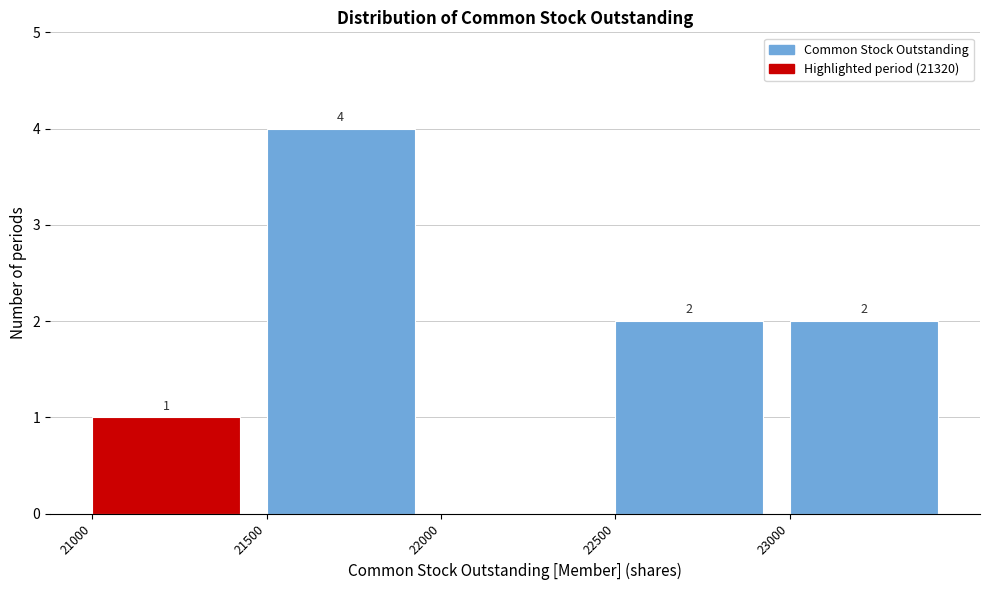

Which range on the x-axis has the tallest bar?

21500 to 22000